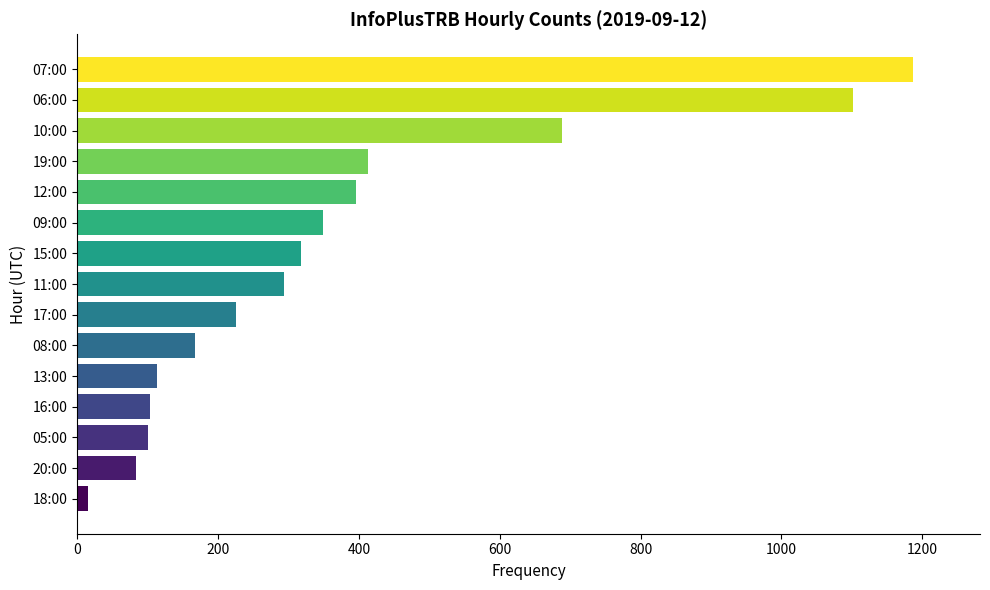

True or false: the data shows 311 at 07:00.

False